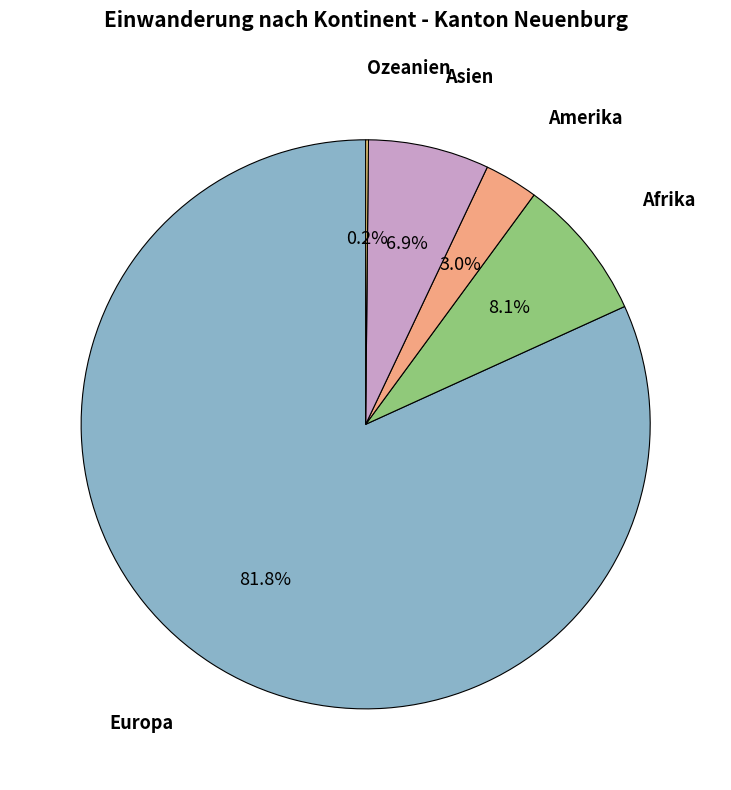

Does any single category account for the majority?

Yes